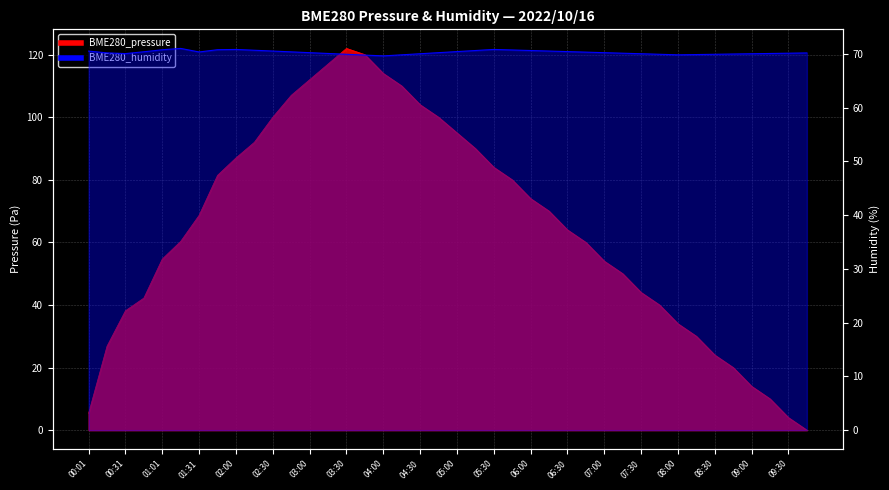

Which series has the widest spread of values?

BME280_pressure